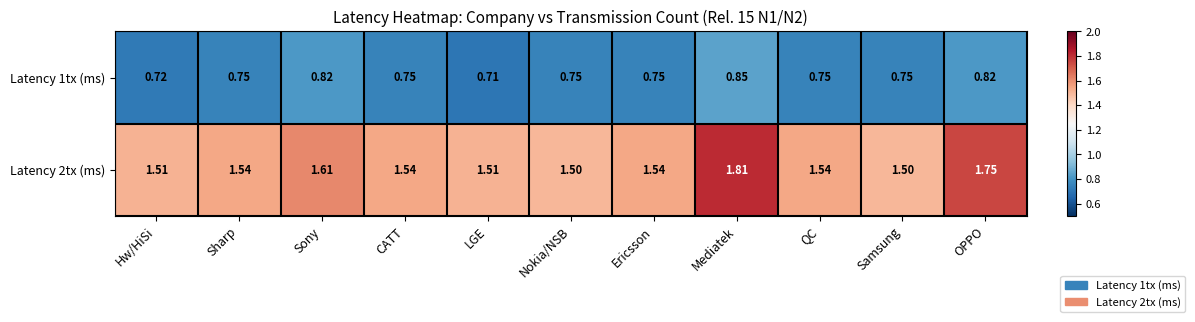

At which category does the chart reach its minimum across all series?

LGE